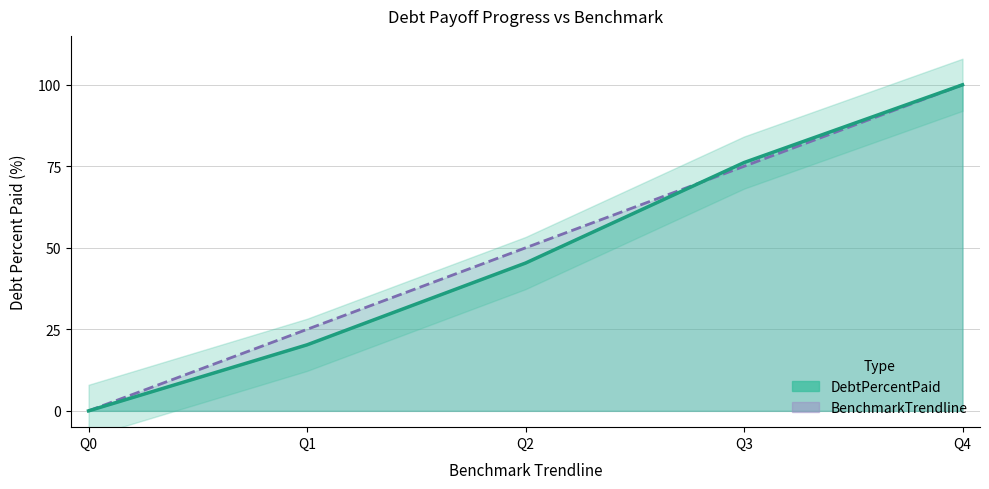

List the labels in order of value, largest first.

Q4, Q3, Q2, Q1, Q0